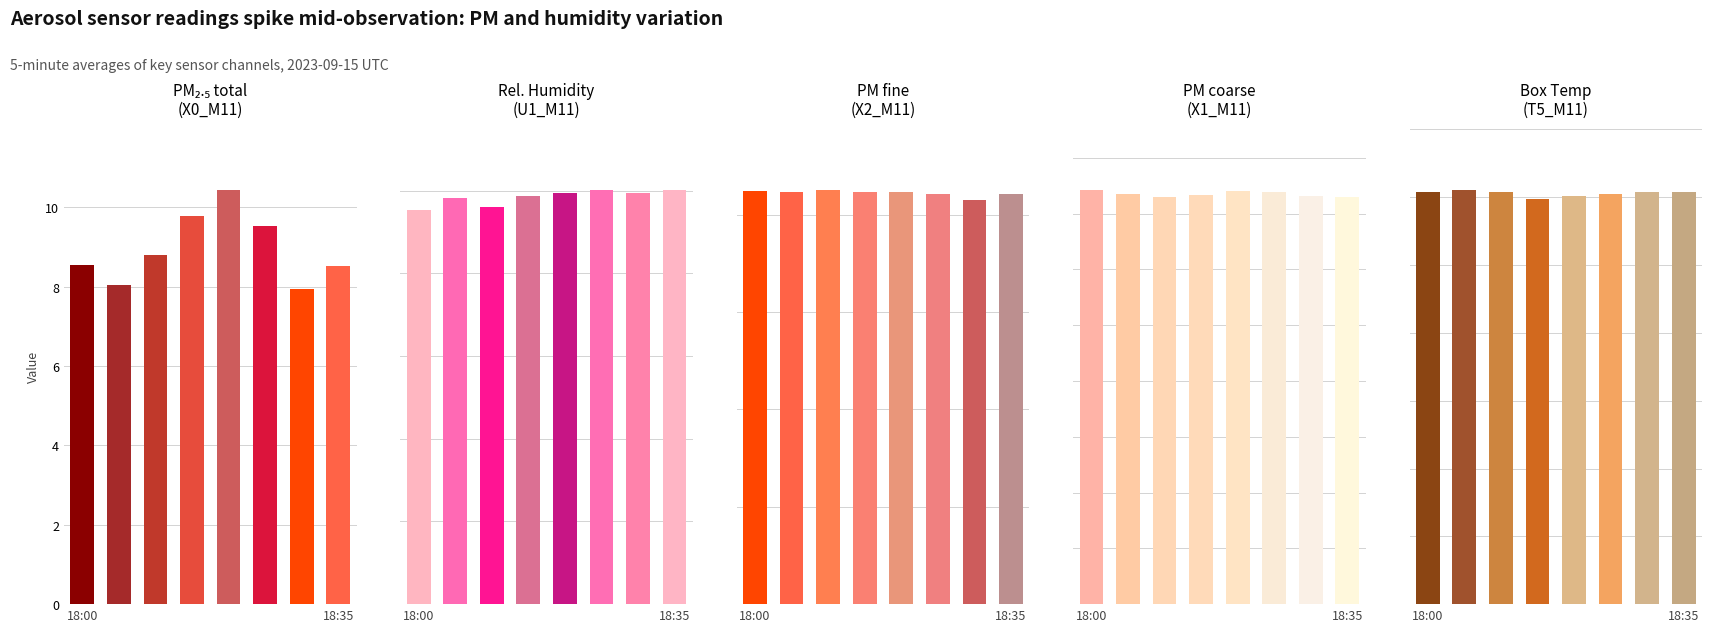

Reading left to right, what are all the values shown in this chart?

X0_M11: 8.5	8.1	8.8	9.8	10.4	9.5	8.0	8.5
U1_M11: 23.9	24.6	24.0	24.7	24.8	25.0	24.8	25.0
X2_M11: 4.2	4.2	4.2	4.2	4.2	4.2	4.2	4.2
X1_M11: 3.7	3.7	3.6	3.7	3.7	3.7	3.7	3.6
T5_M11: 30.4	30.5	30.4	29.9	30.1	30.2	30.4	30.4